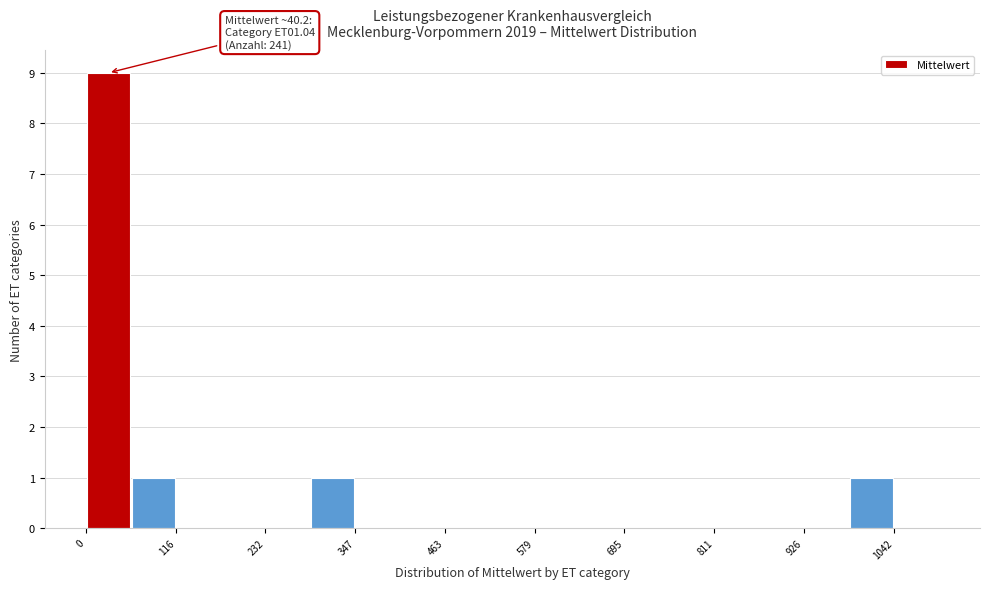

Around what value on the x-axis is the tallest bar? Give the approximate position of its centre, as read against the axis.

20